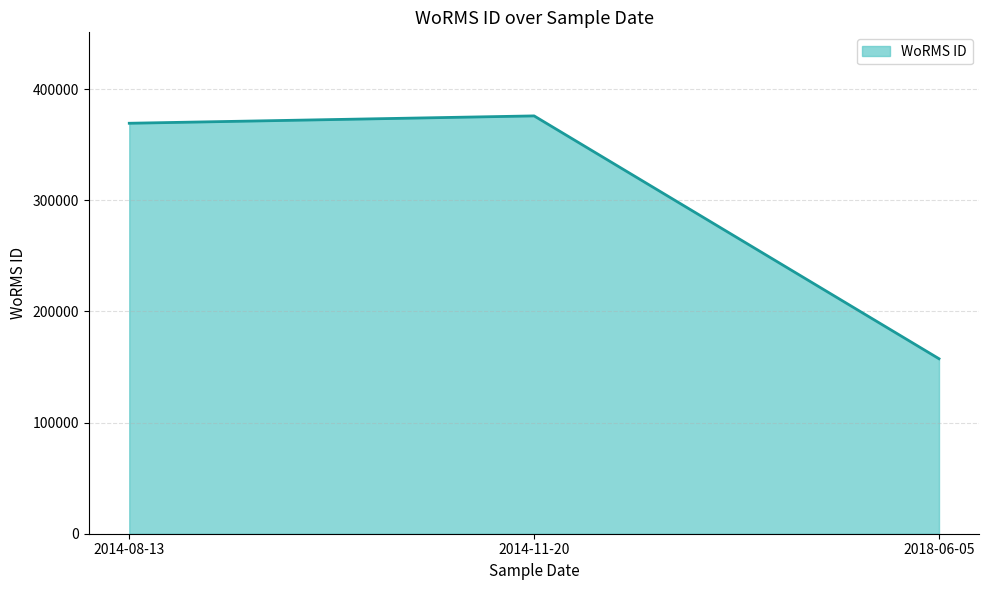

Where is the data nearest to the value 266718?

2014-08-13